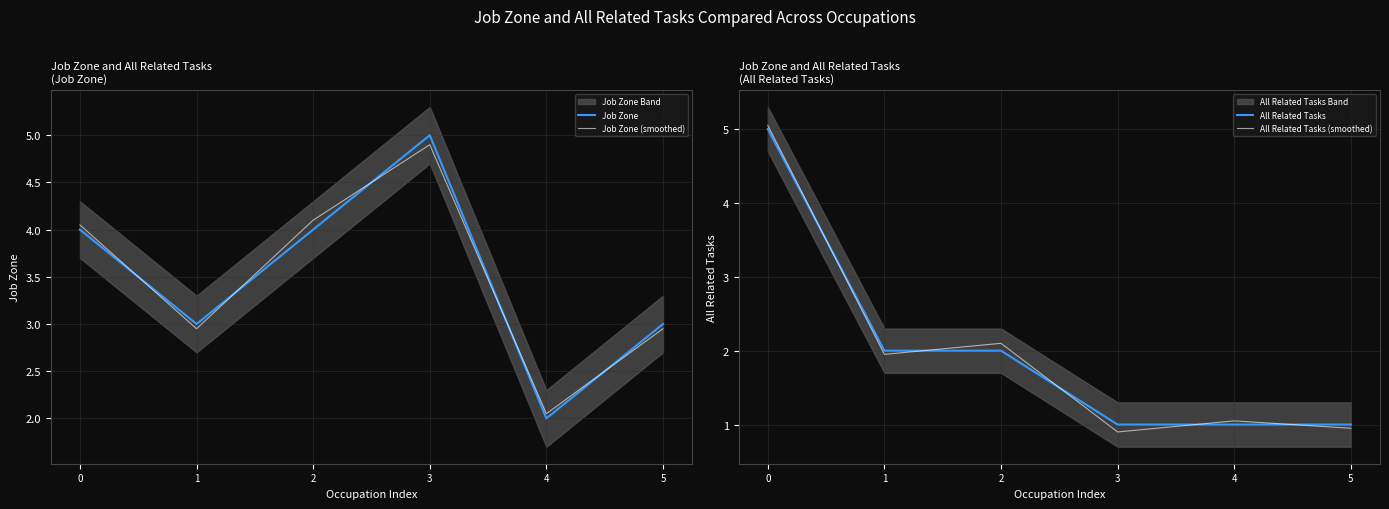

Read the Job Zone value at 3.

5.0